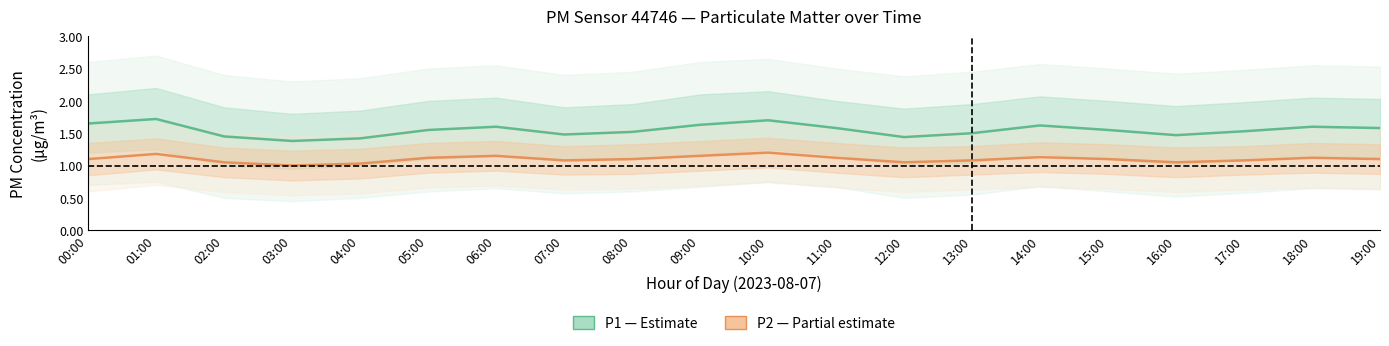

Where is P2 (PM2.5) nearest to the value 1?

03:00